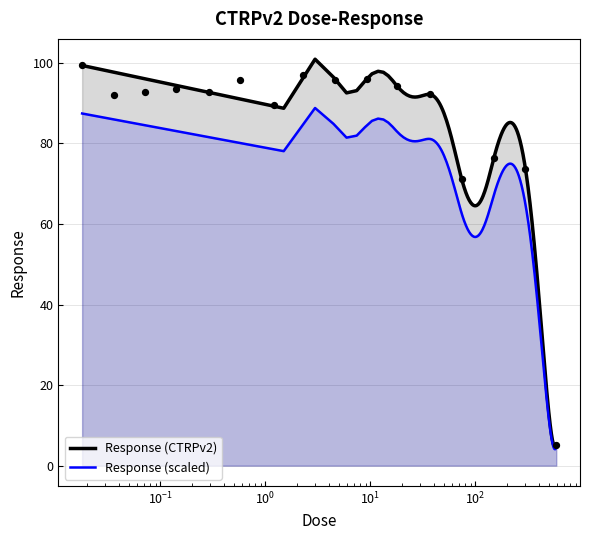

Between 4.6 and 300.0, which is larger?

4.6